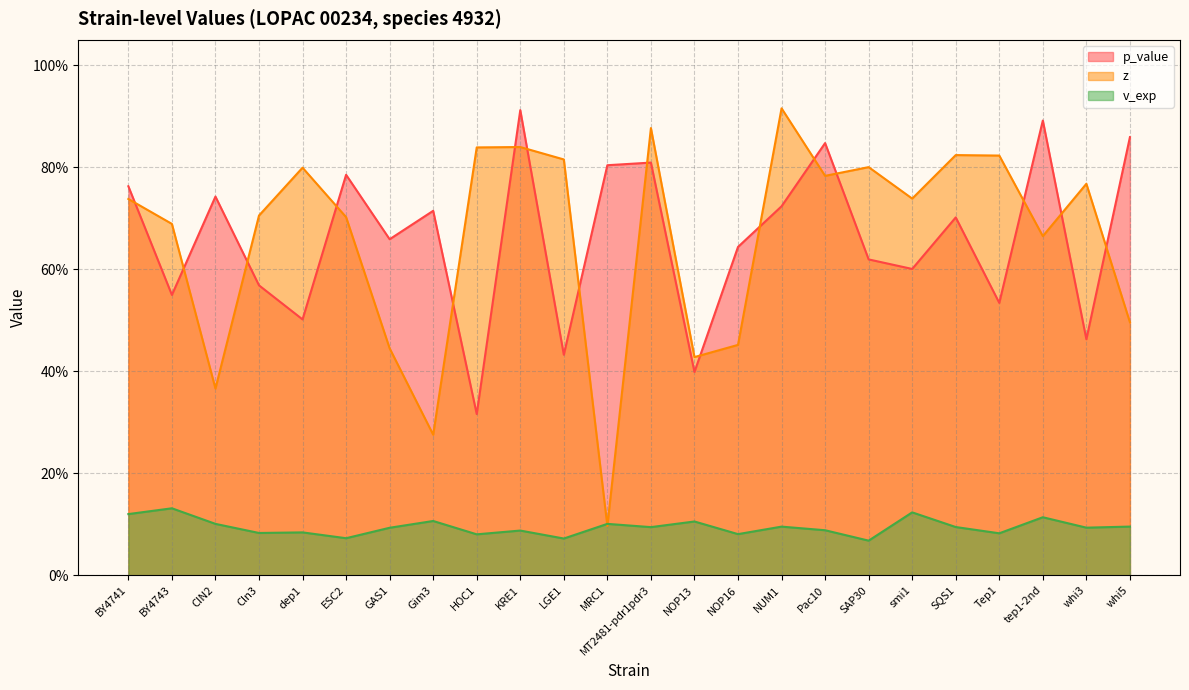

At which category does the chart reach its minimum across all series?

SAP30